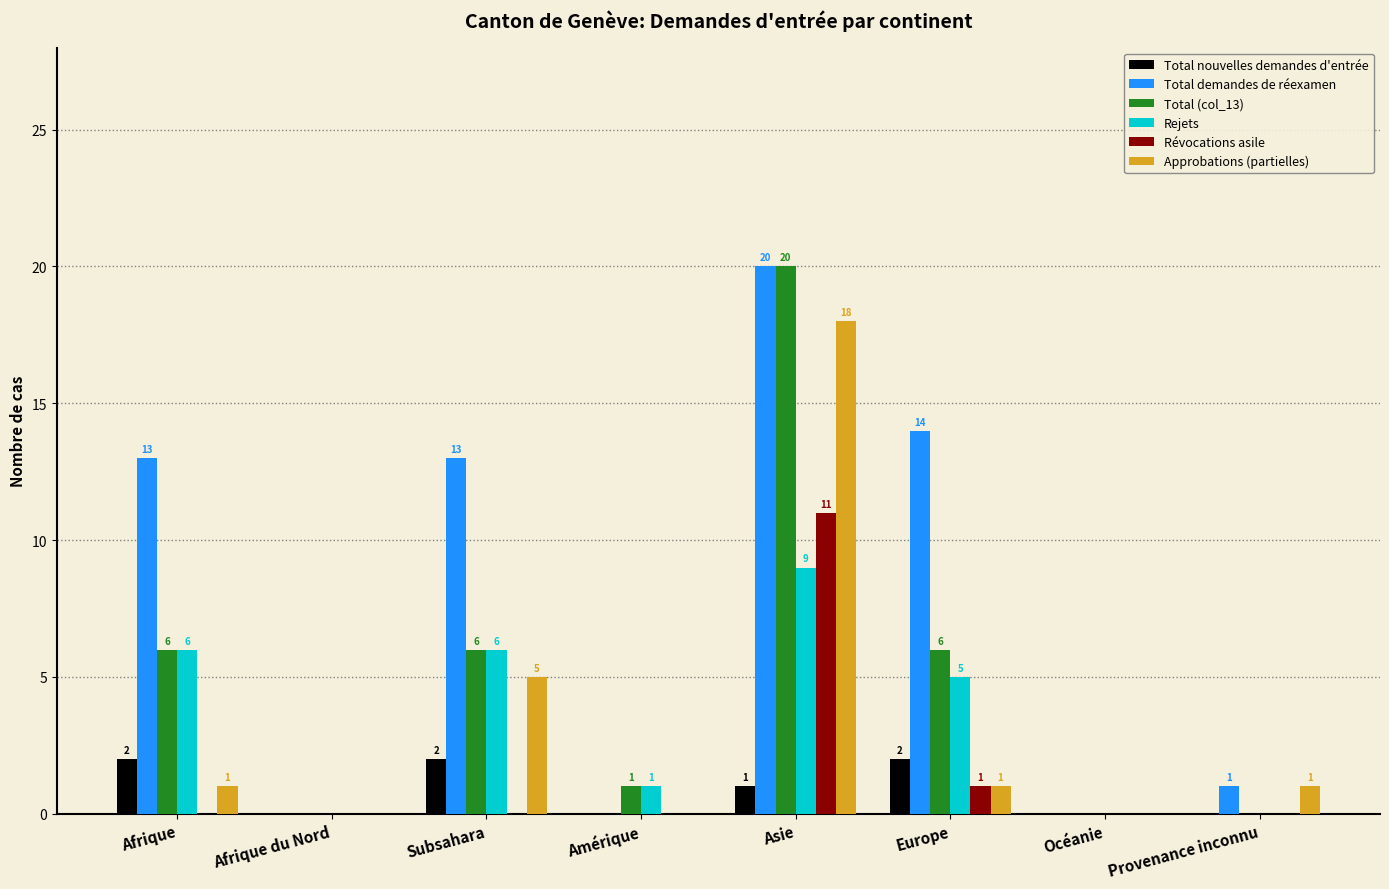

Which series changed the most between Asie and Provenance inconnu?

Total (col_13)